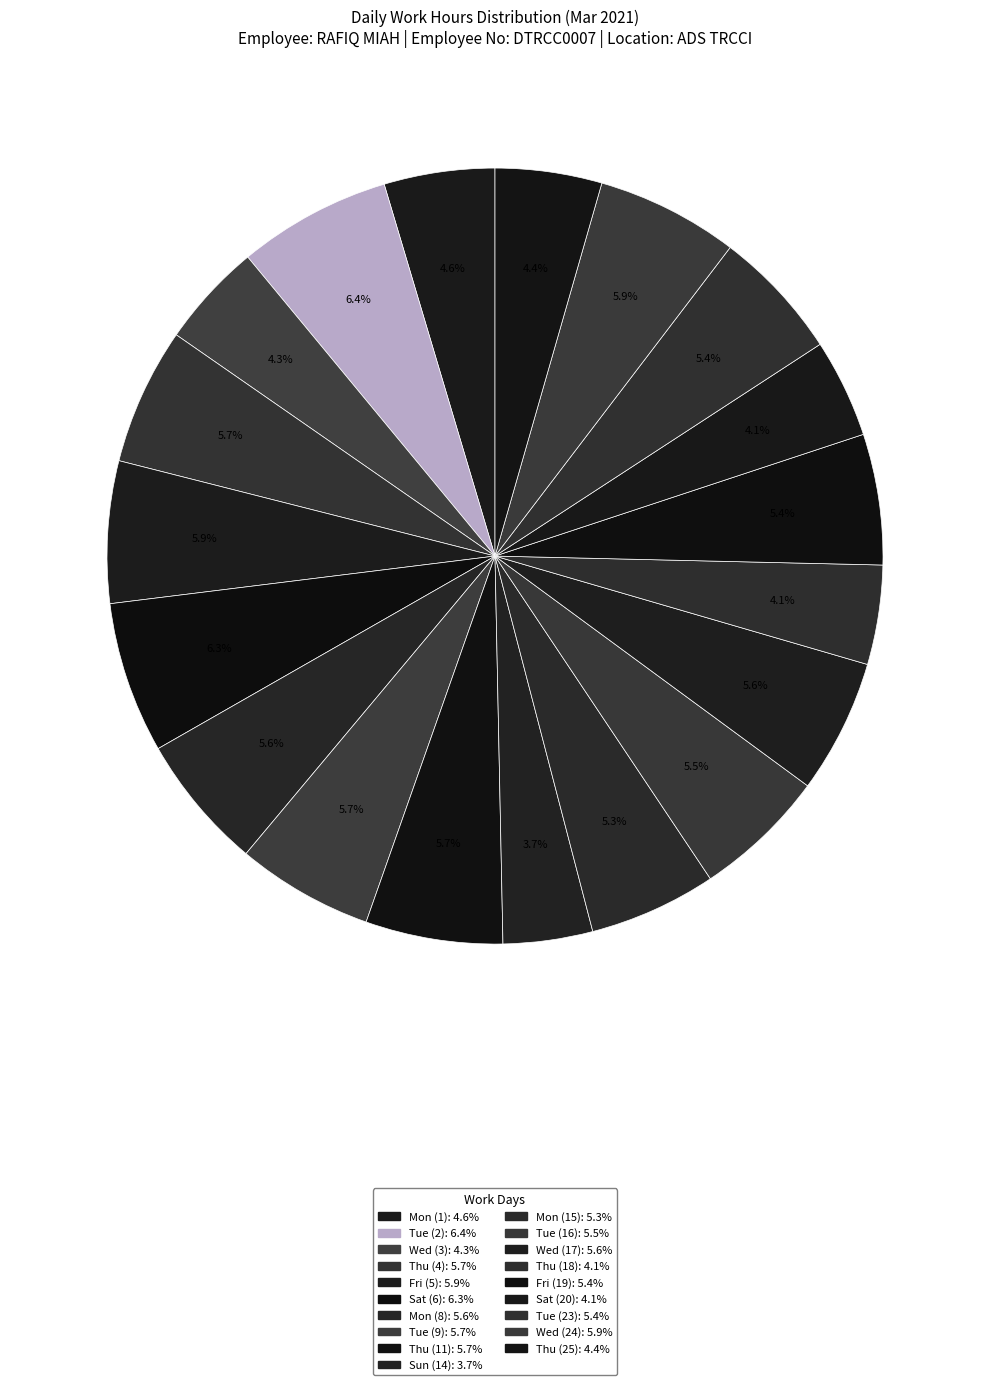

What percentage is the Fri (19) slice, to the nearest percent?

5%